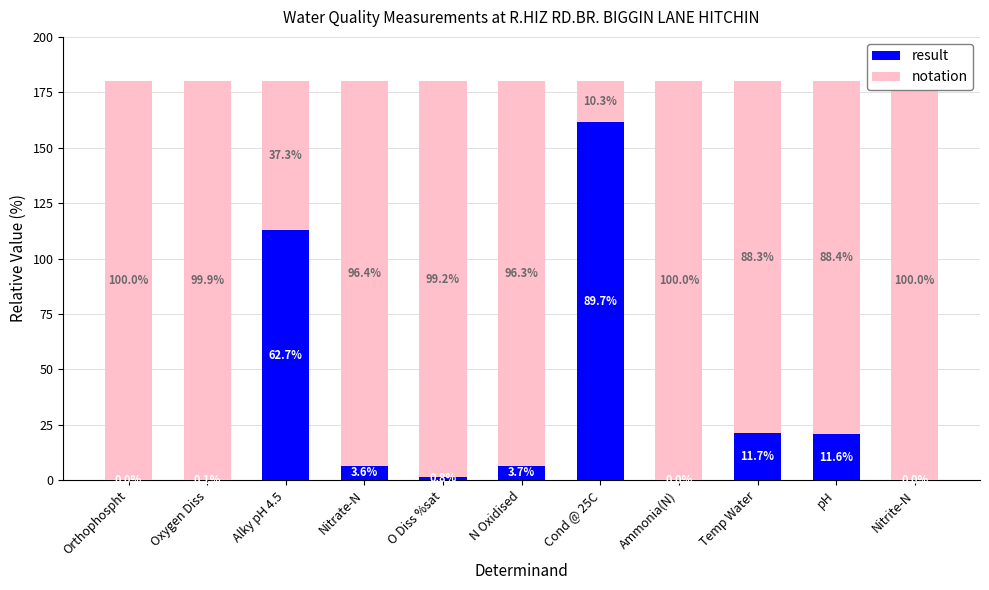

The result series shows 0.2 at Oxygen Diss. True or false?

True